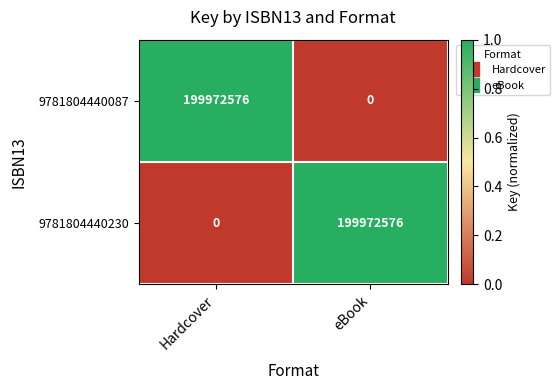

How many values in 9781804440087 are above zero?

1